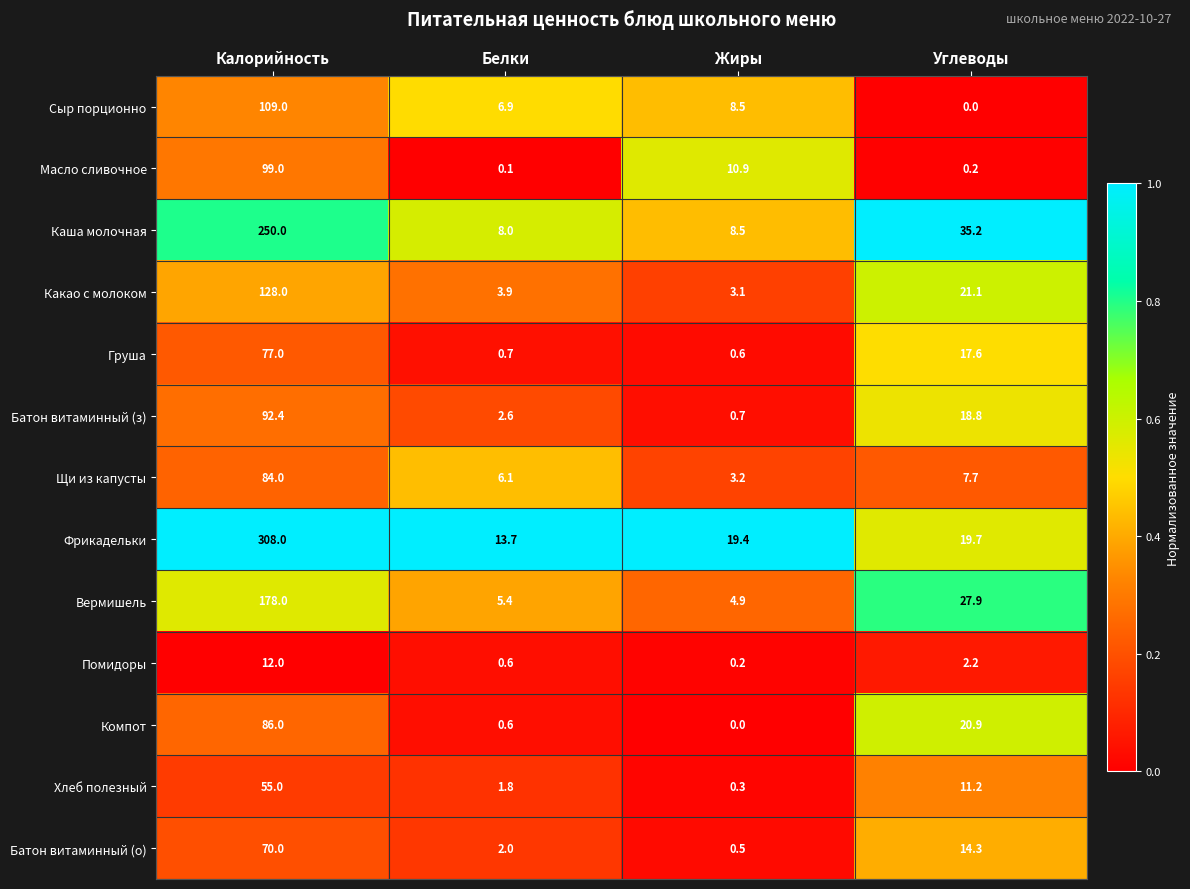

True or false: Фрикадельки has a value of 9.8 at Жиры.

False